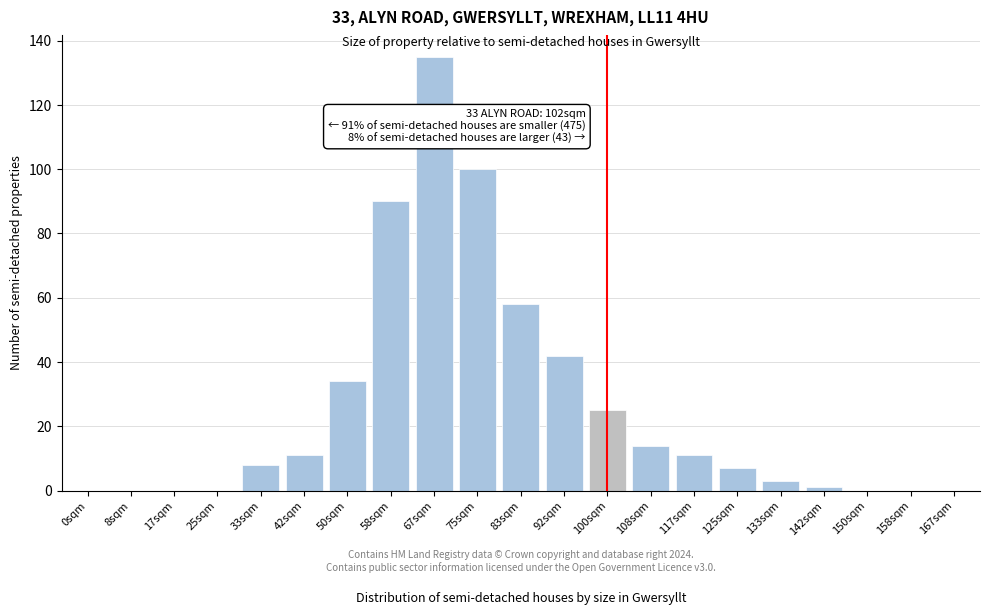

Reading right to left, extract all data points from this chart.

167sqm=0	158sqm=0	150sqm=0	142sqm=1	133sqm=3	125sqm=7	117sqm=11	108sqm=14	100sqm=25	92sqm=42	83sqm=58	75sqm=100	67sqm=135	58sqm=90	50sqm=34	42sqm=11	33sqm=8	25sqm=0	17sqm=0	8sqm=0	0sqm=0